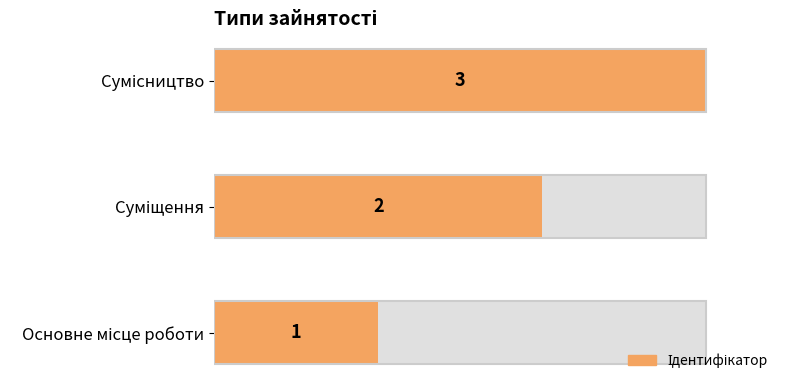

The chart shows a value of 3 at Суміщення. True or false?

False